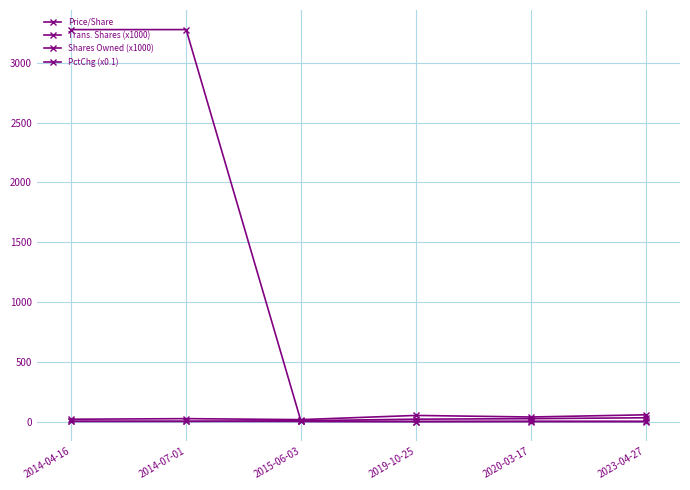

Where does the Shares Owned (x1000) series first go above 20?

2019-10-25